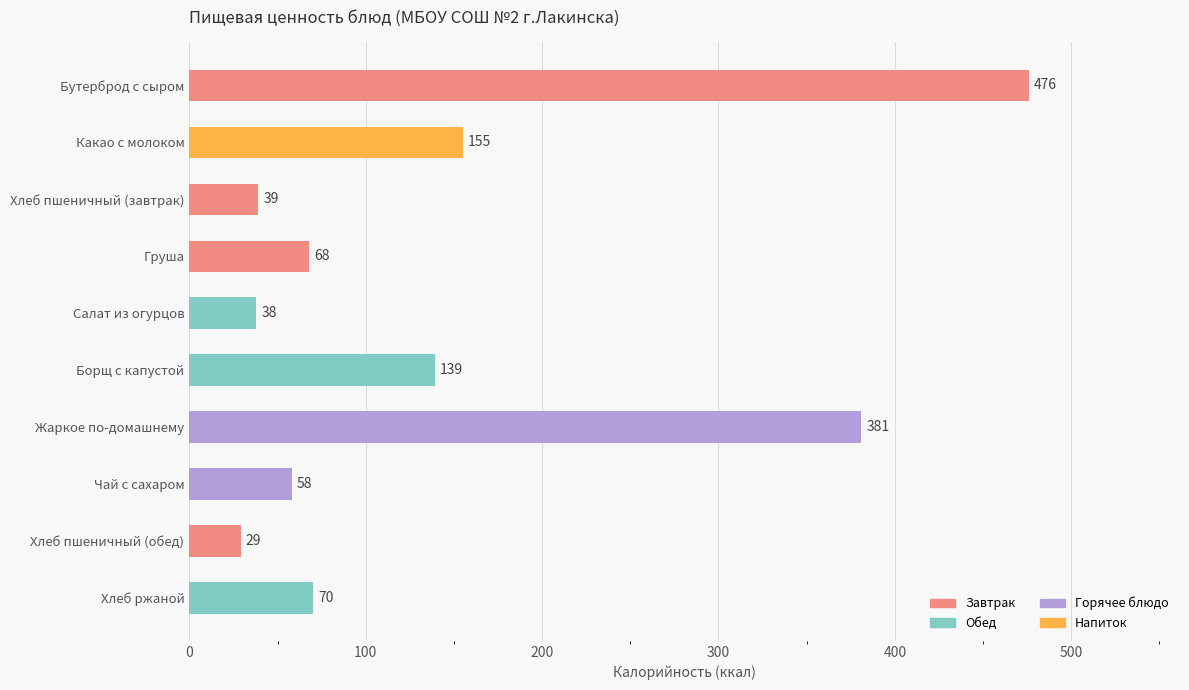

What is the sum of all values?

1453